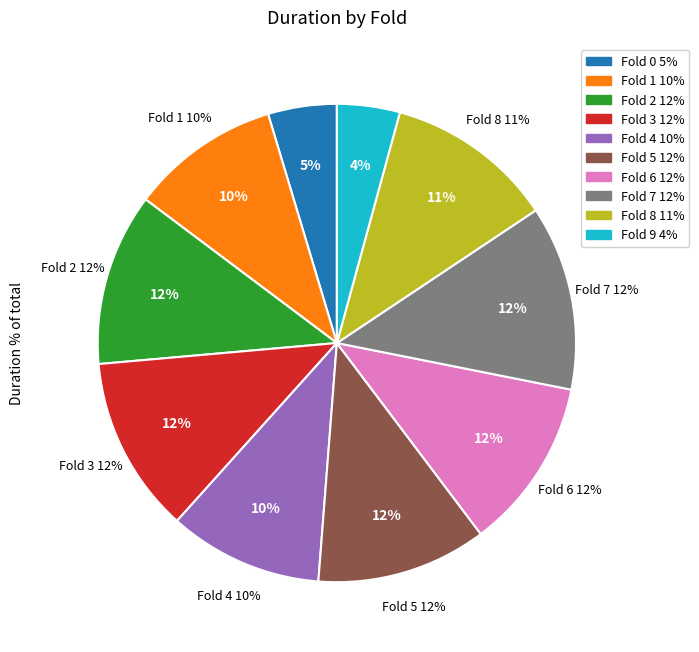

Do 6 and 9 together represent more than half of the pie?

No